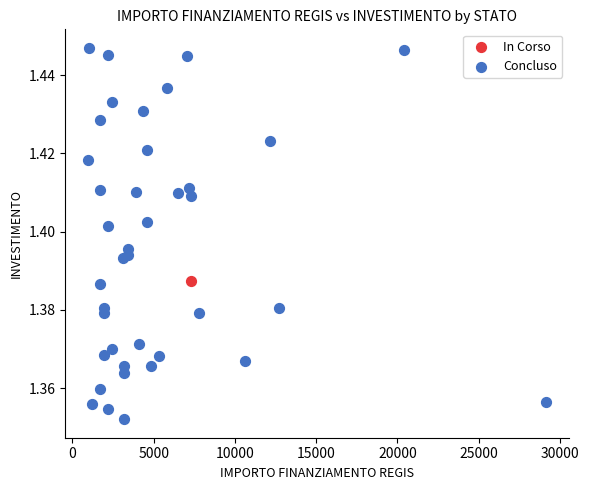

What are all the series names shown in the legend?

In Corso, Concluso